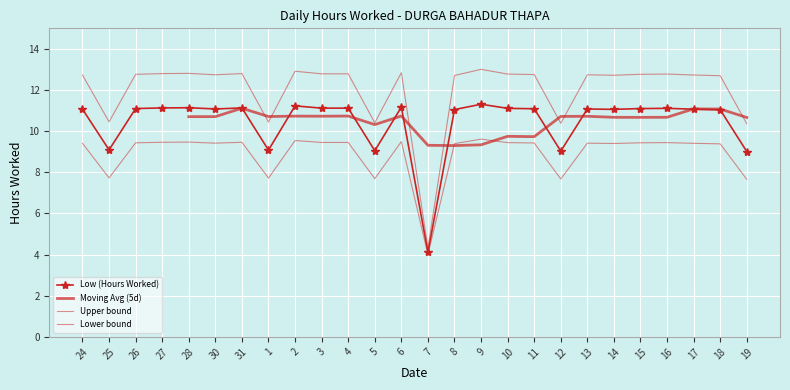

How many values exceed 11?

20